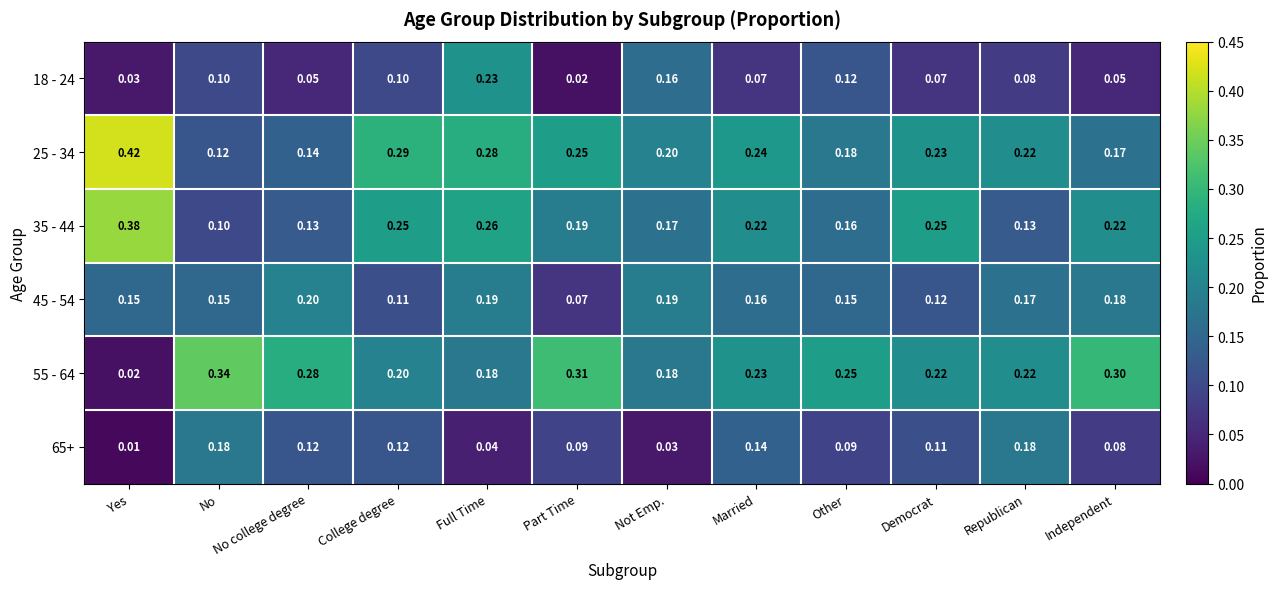

At which label does 45 - 54 reach its peak?

No college degree